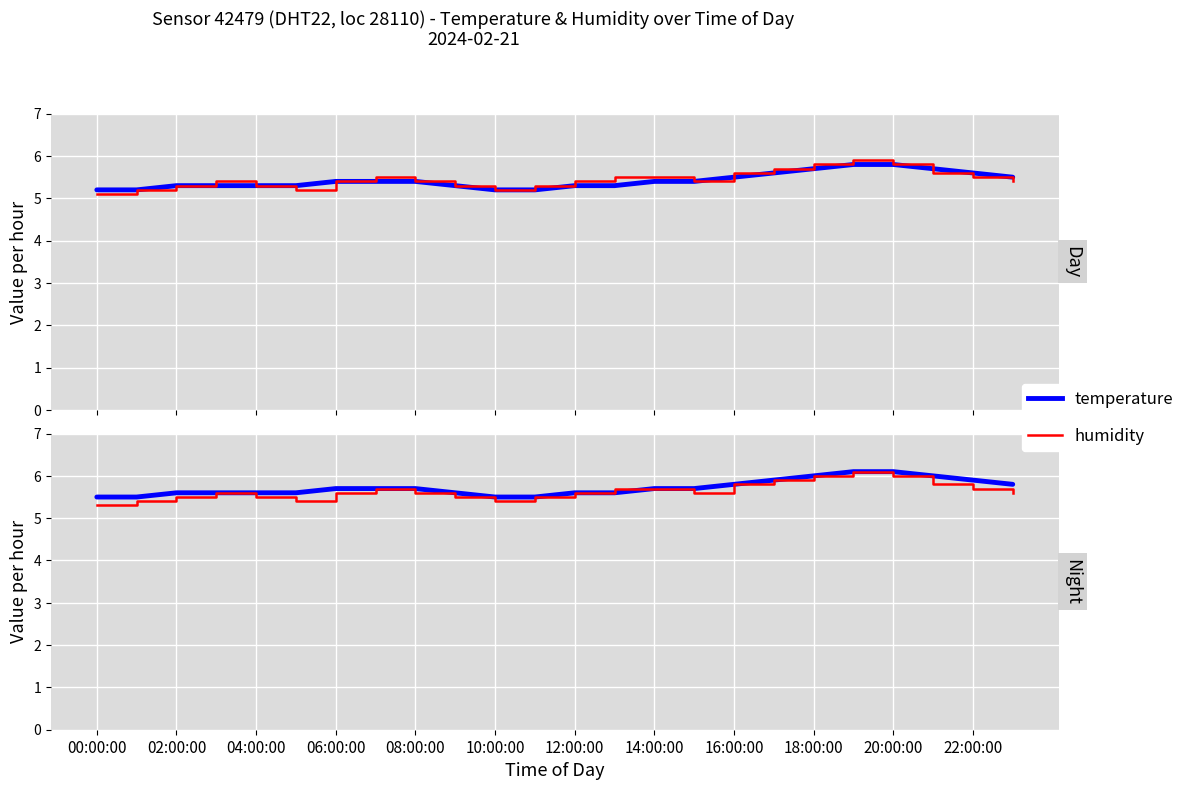

True or false: temperature and humidity cross at least once.

True